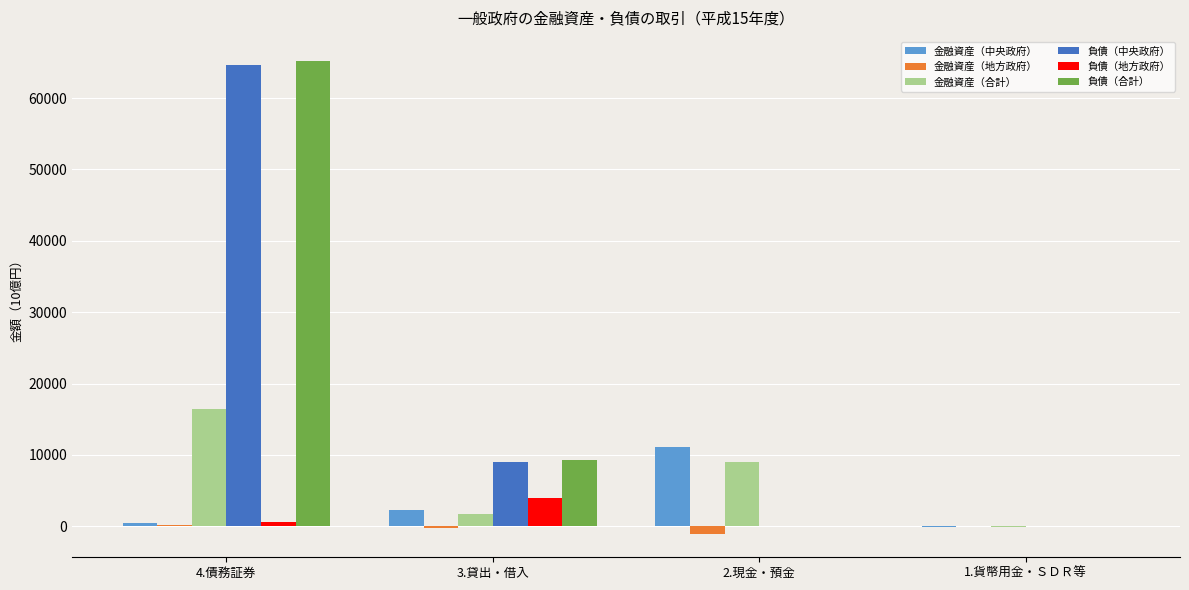

What is the highest value of the 金融資産（合計） series?

16421.2